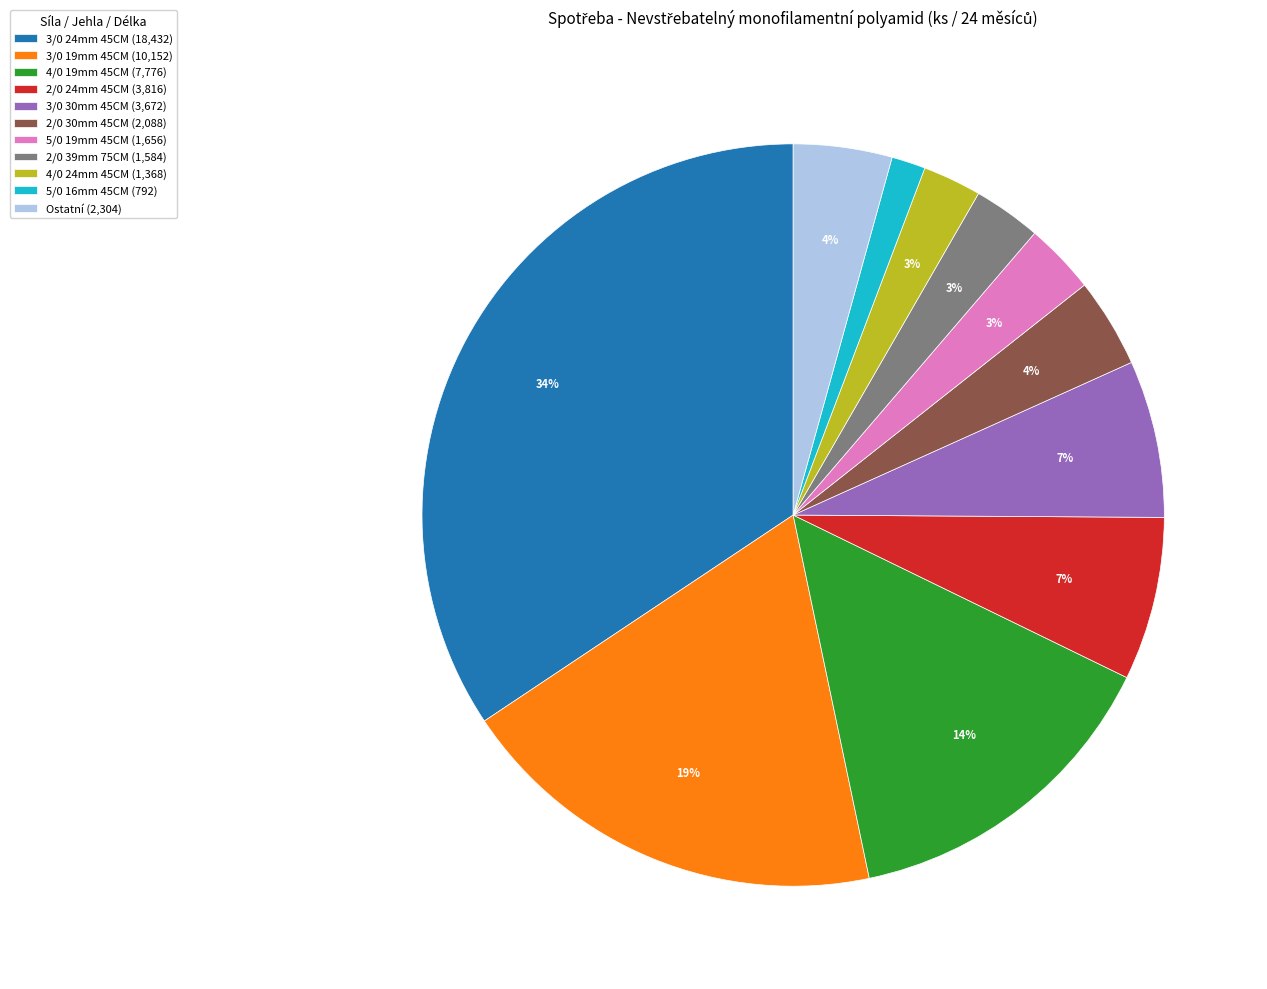

To the nearest percent, what is the difference between the largest and smallest slice percentages?

33%